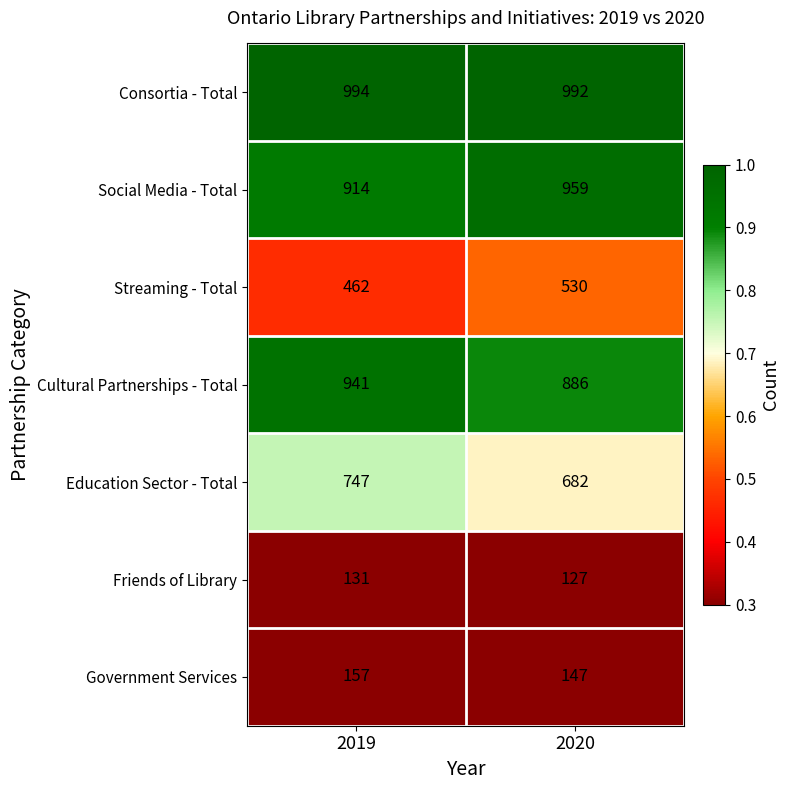

What is the approximate value of Cultural Partnerships - Total at 2020?

886